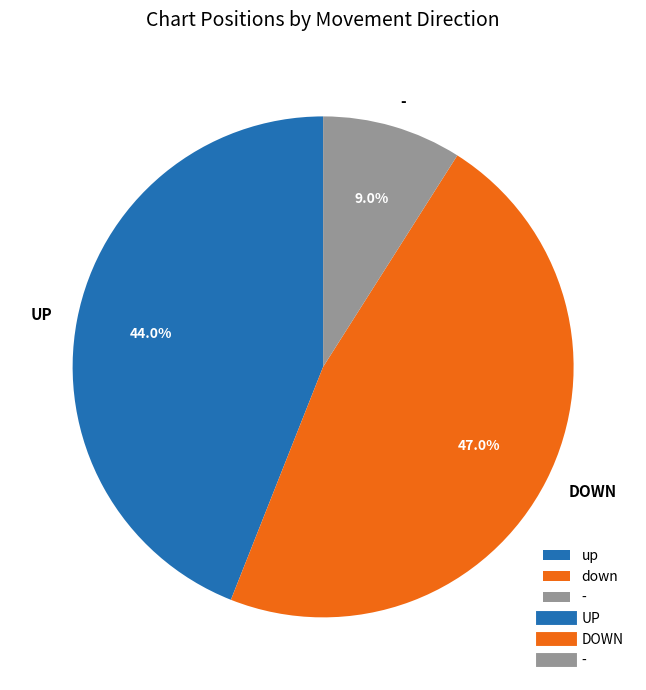

Is there any slice that represents more than half of the pie?

No